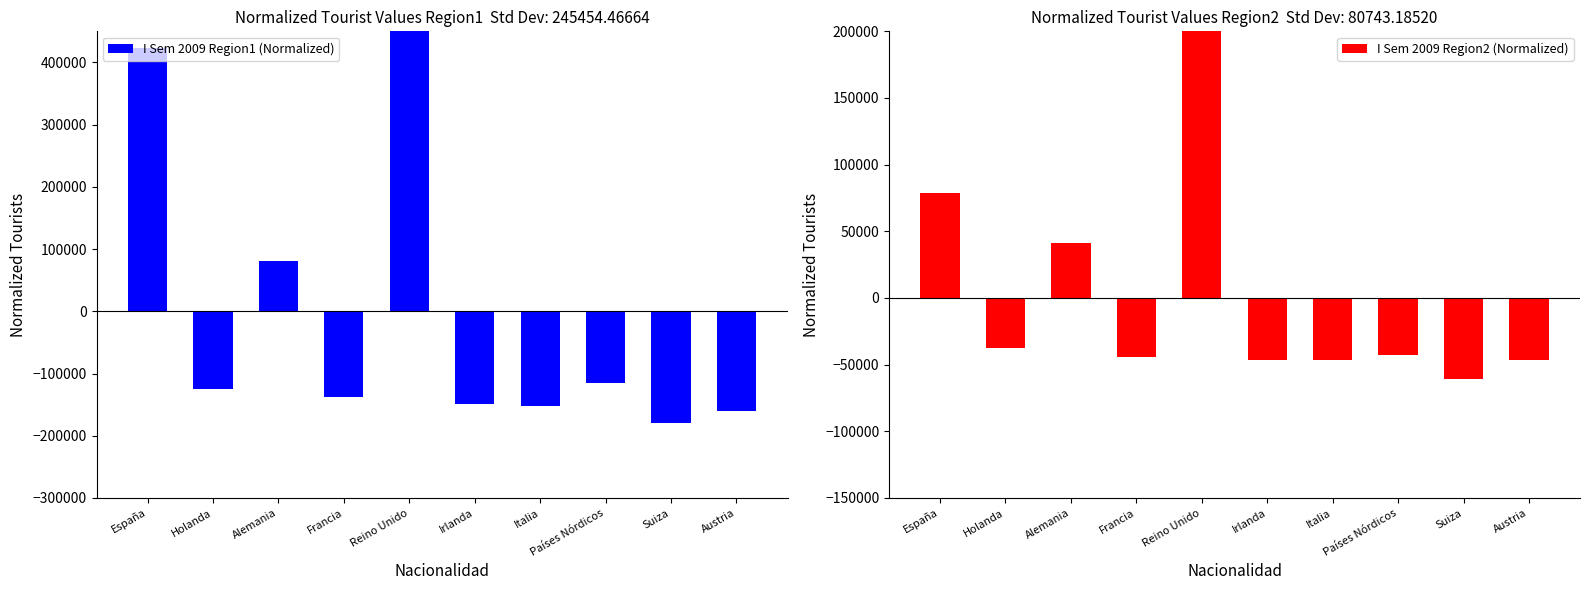

Are the bars horizontal?

No